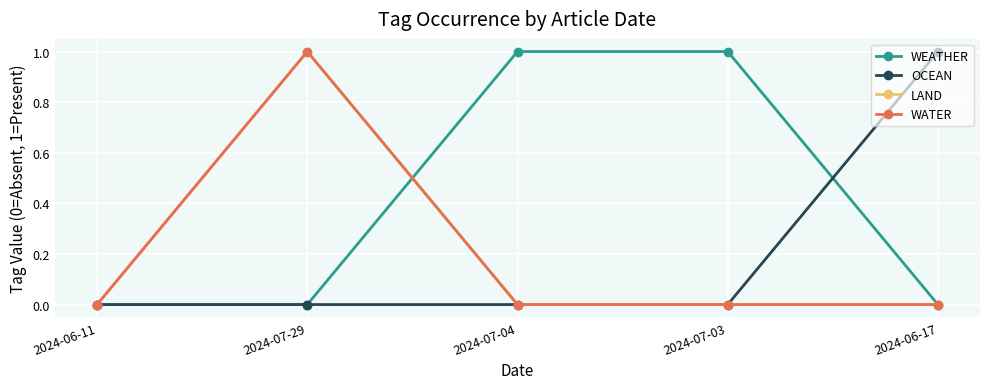

Is this an area chart (filled region under the line)?

No